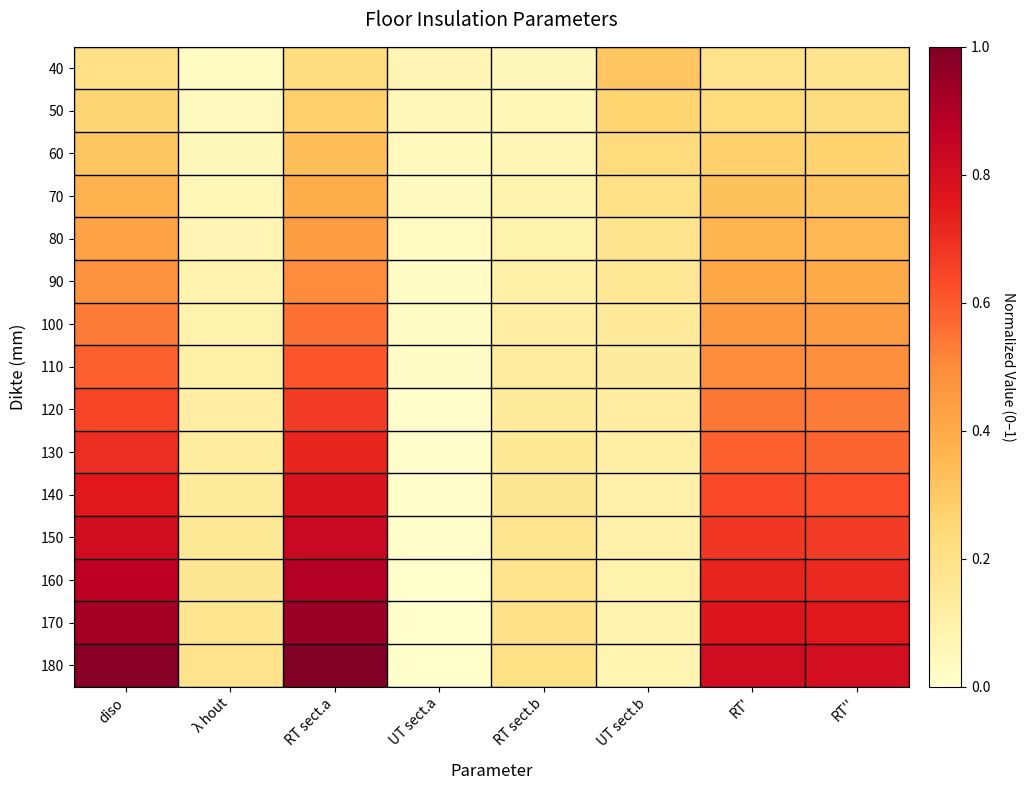

What is the difference between the highest and lowest values at RT sect.a?

0.8